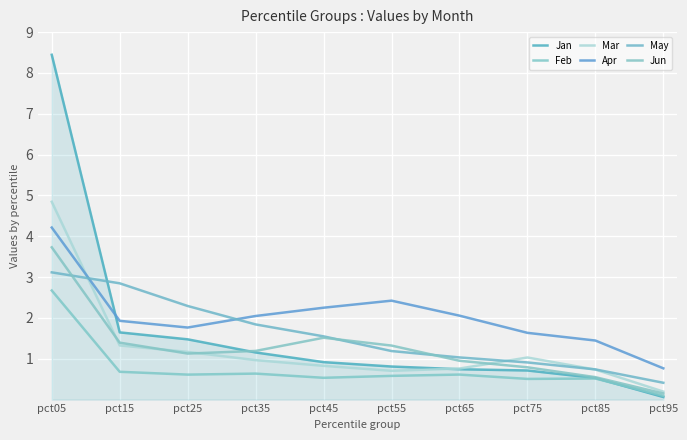

Is the value of Jun at pct35 greater than the value of Jan at pct25?

No